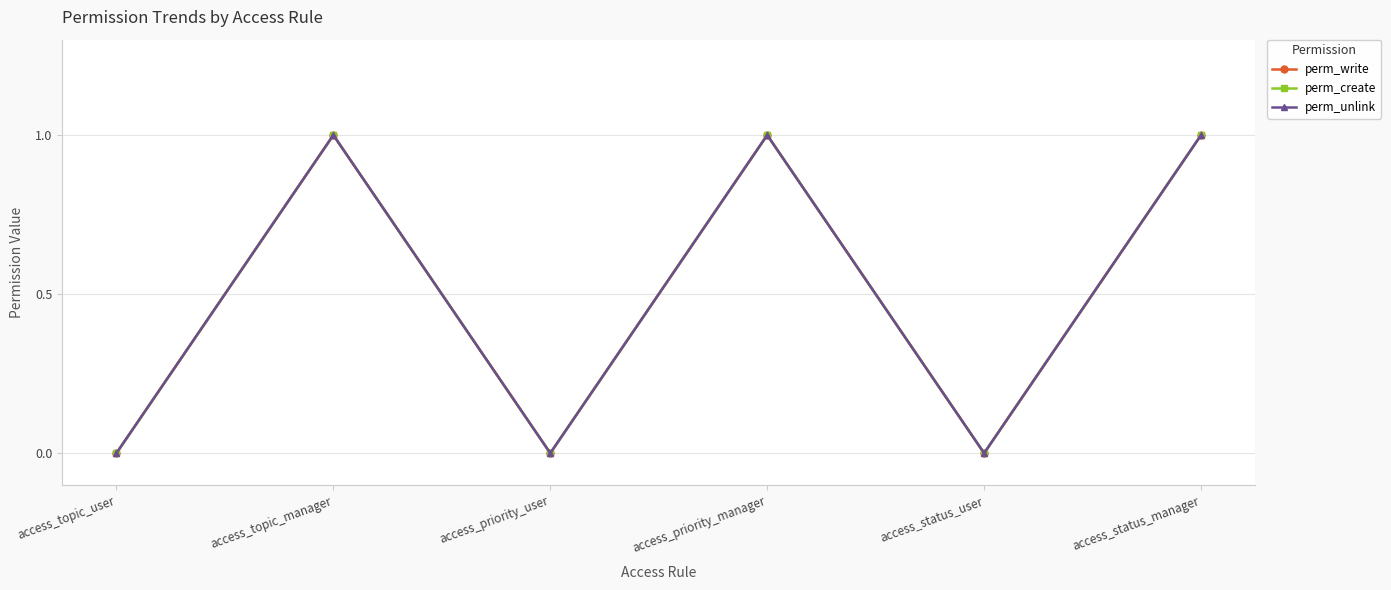

Reading left to right, transcribe all the data shown in this chart.

perm_write: 0	1	0	1	0	1
perm_create: 0	1	0	1	0	1
perm_unlink: 0	1	0	1	0	1